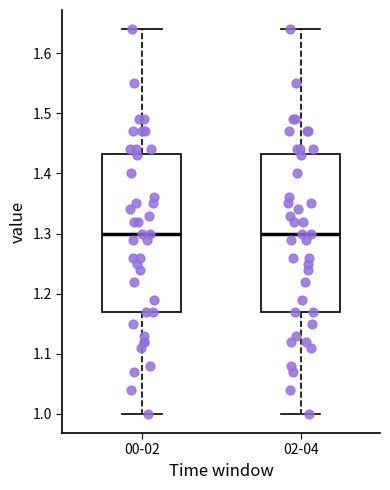

Where is the upper edge of the box for 02-04 on the y-axis? The values are not printed on the chart, so give them approximately, as read against the axis.

1.43